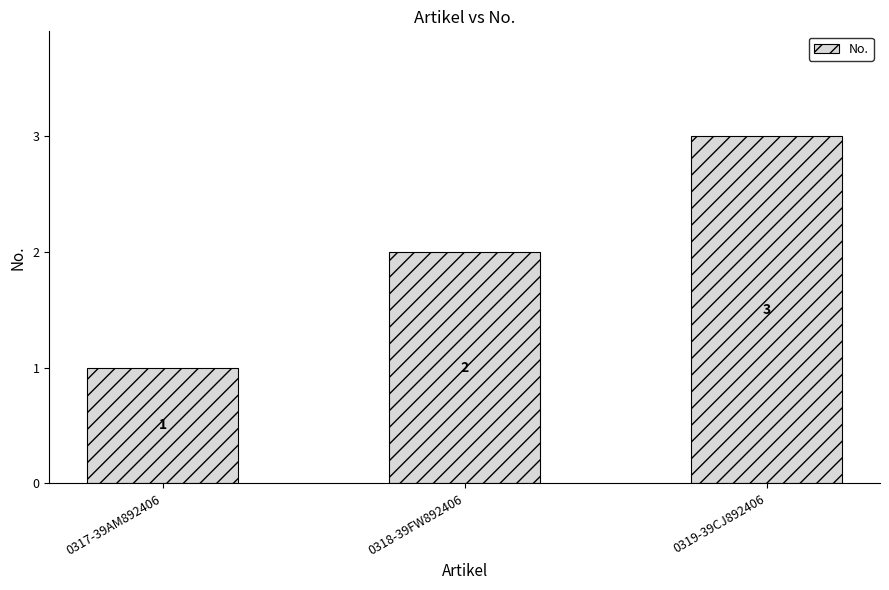

What is the value of the 1st bar from the left?

1